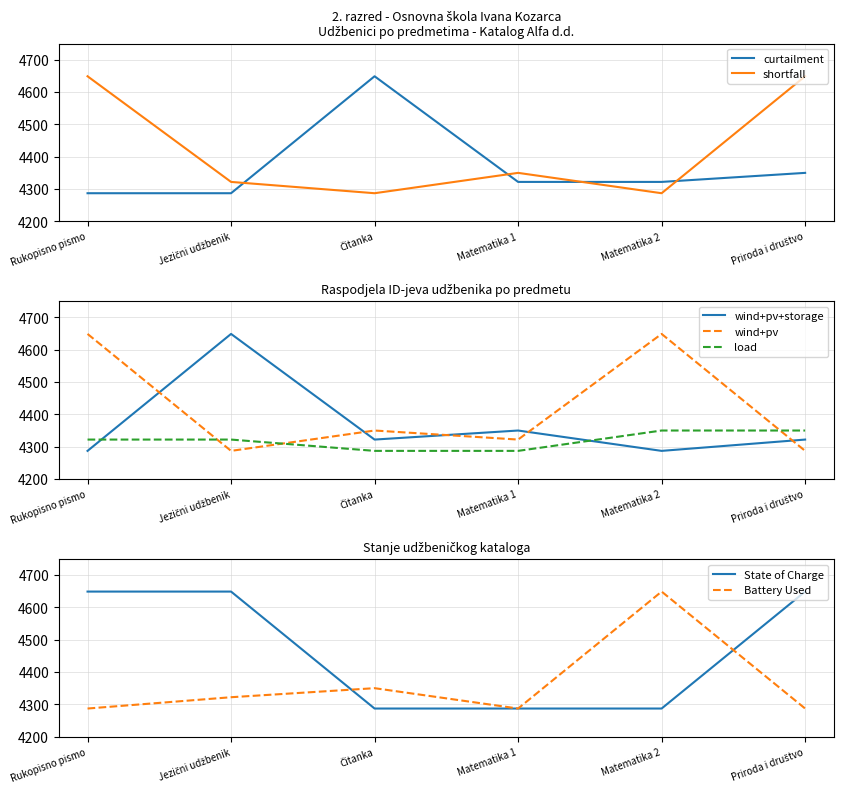

Rank the series by their maximum value, from lowest to highest.

curtailment, shortfall